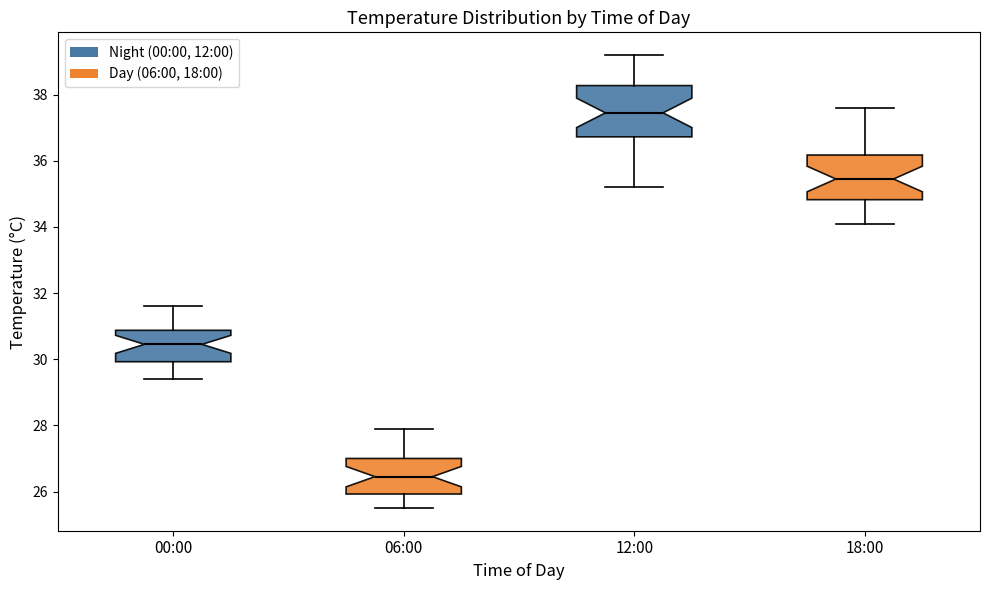

Where is the upper edge of the box for 12:00 on the y-axis? The values are not printed on the chart, so give them approximately, as read against the axis.

38.2